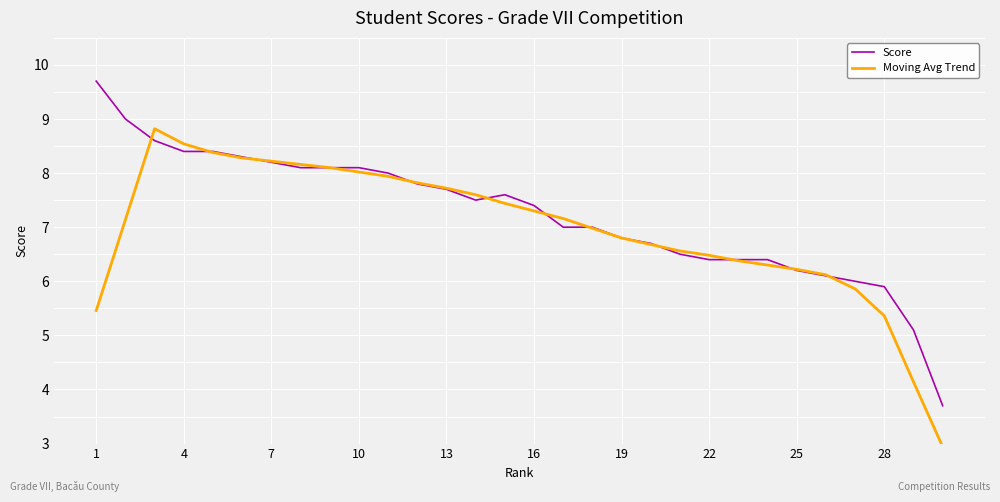

Which series has the largest total across all categories?

Score